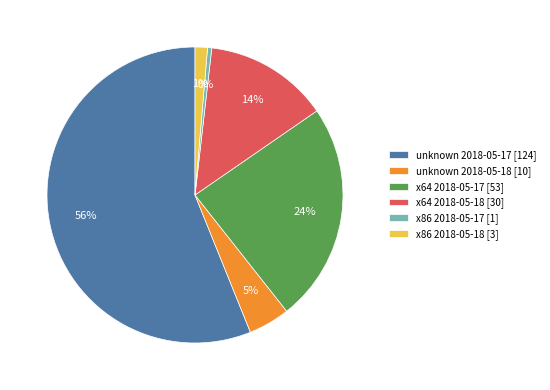

Count the number of slices in the pie.

6